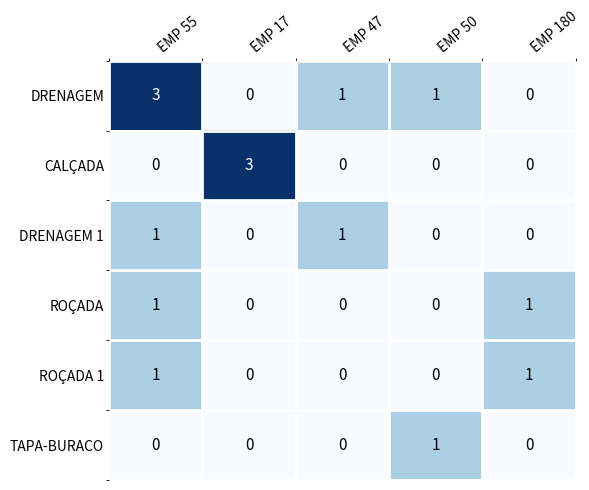

What is the difference between the highest and lowest values at EMP 55?

3